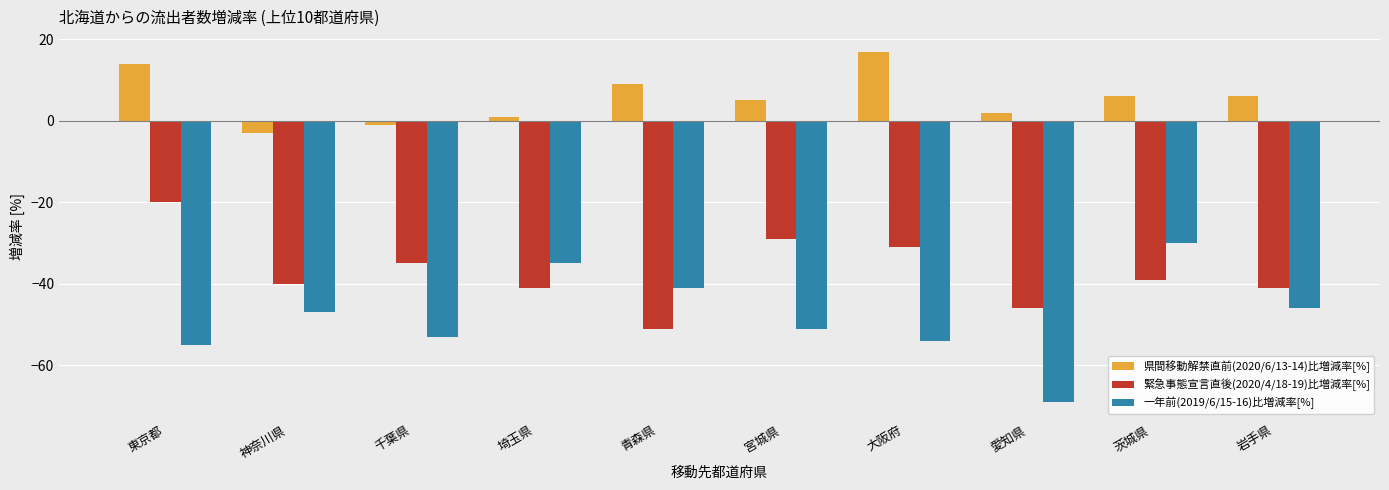

Which series has the largest total across all categories?

県間移動解禁直前(2020/6/13-14)比増減率[%]